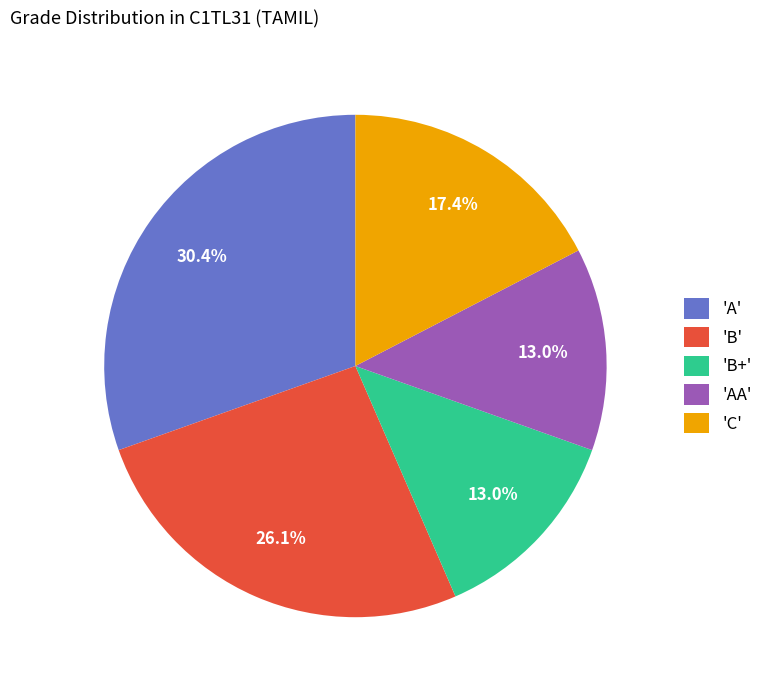

Approximately how many times larger is the value at 'A' compared to 'B+'?

2.3